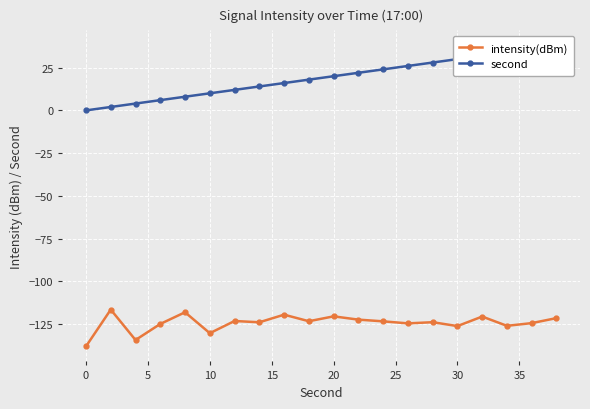

What is the highest value of the intensity(dBm) series?

-116.5